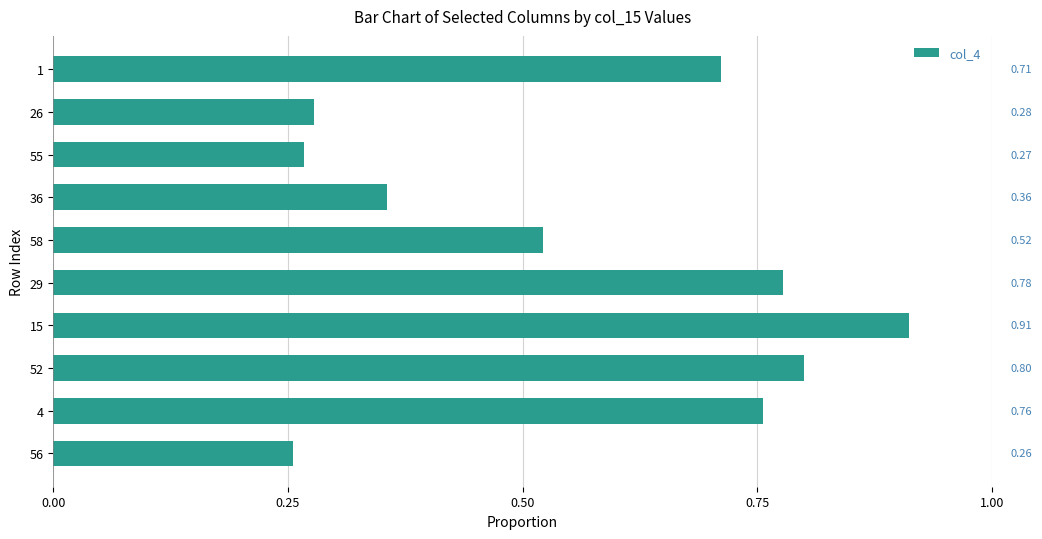

Are the bars horizontal?

Yes